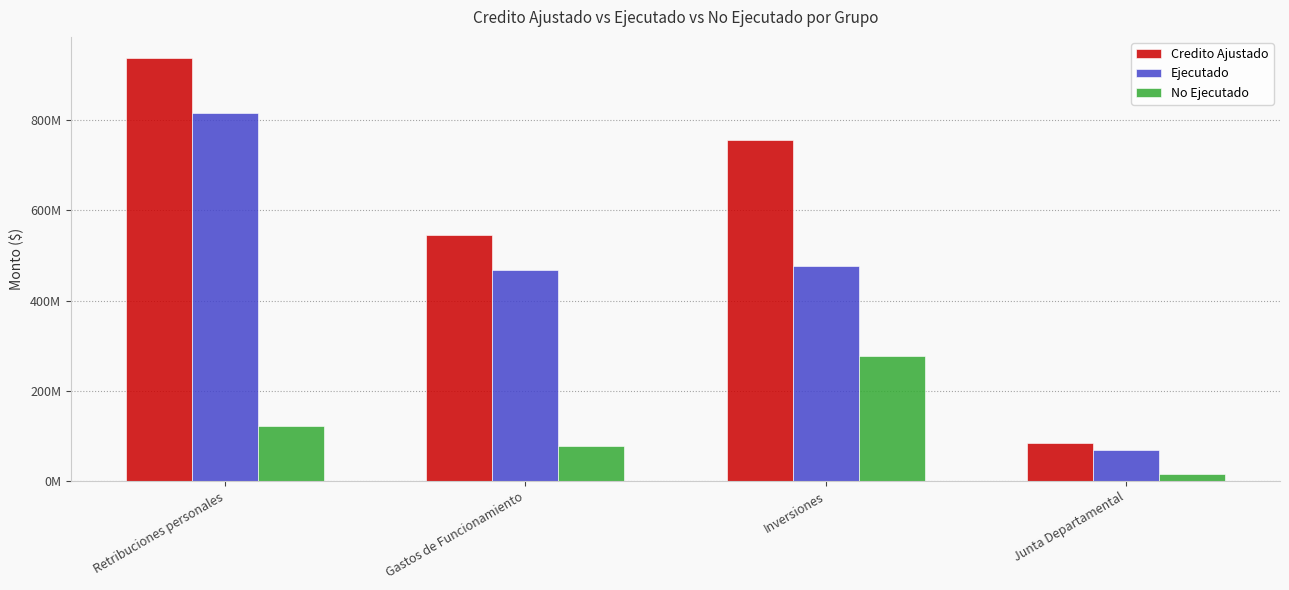

What is the difference between the highest and lowest values at Gastos de Funcionamiento?

468092244